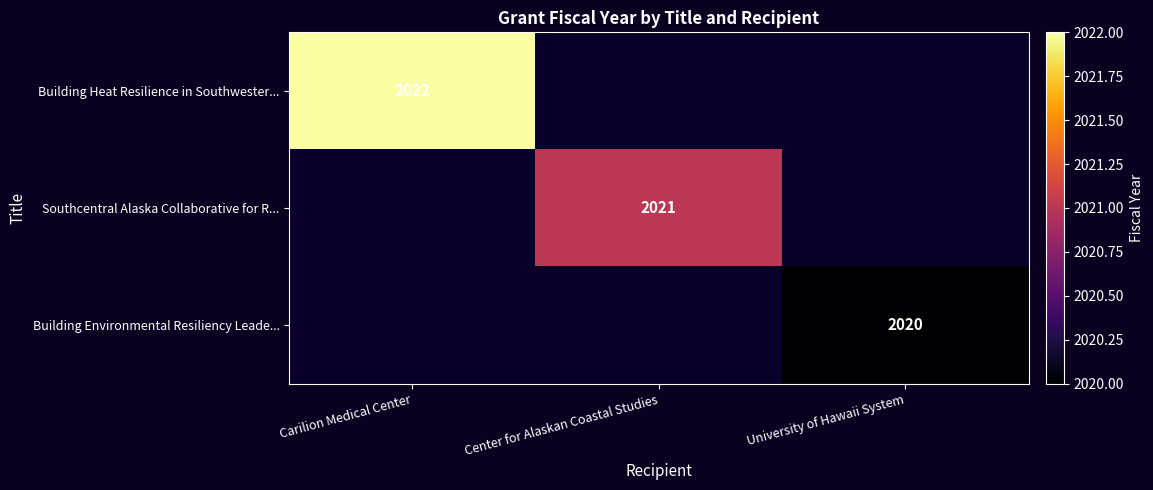

The value of Southcentral Alaska Collaborative for R... at Center for Alaskan Coastal Studies is 2021. True or false?

True